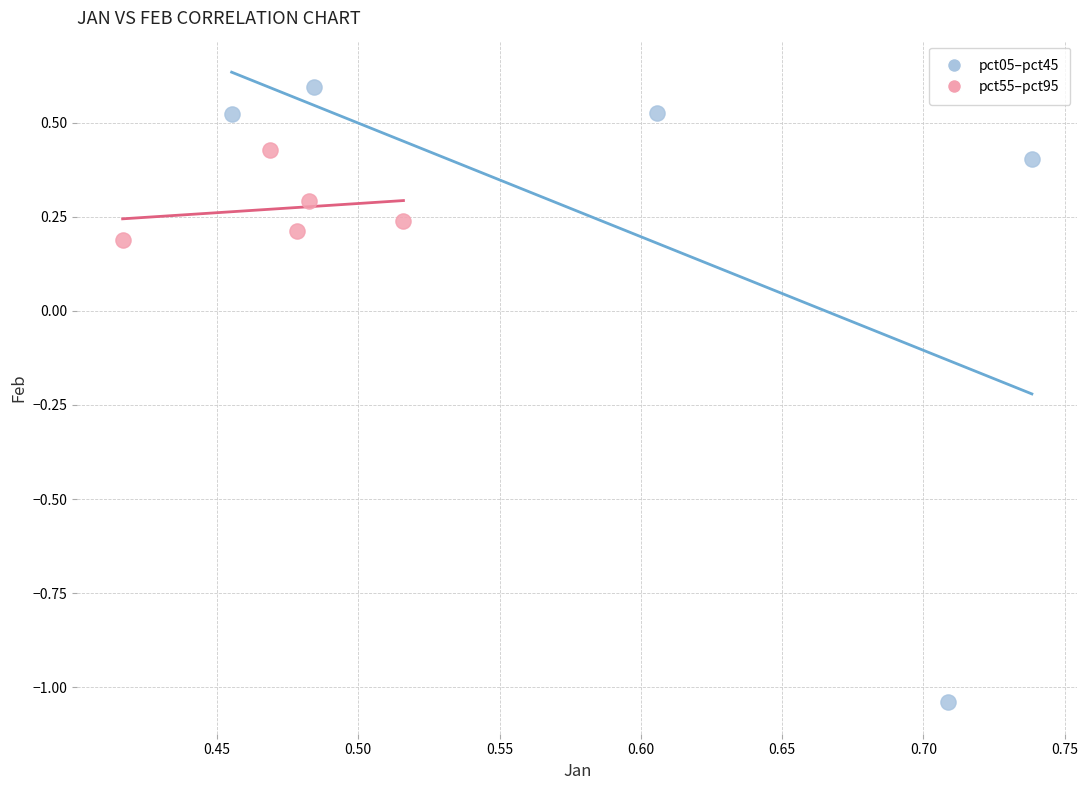

Which series has the largest Y range (max minus min)?

pct05–pct45